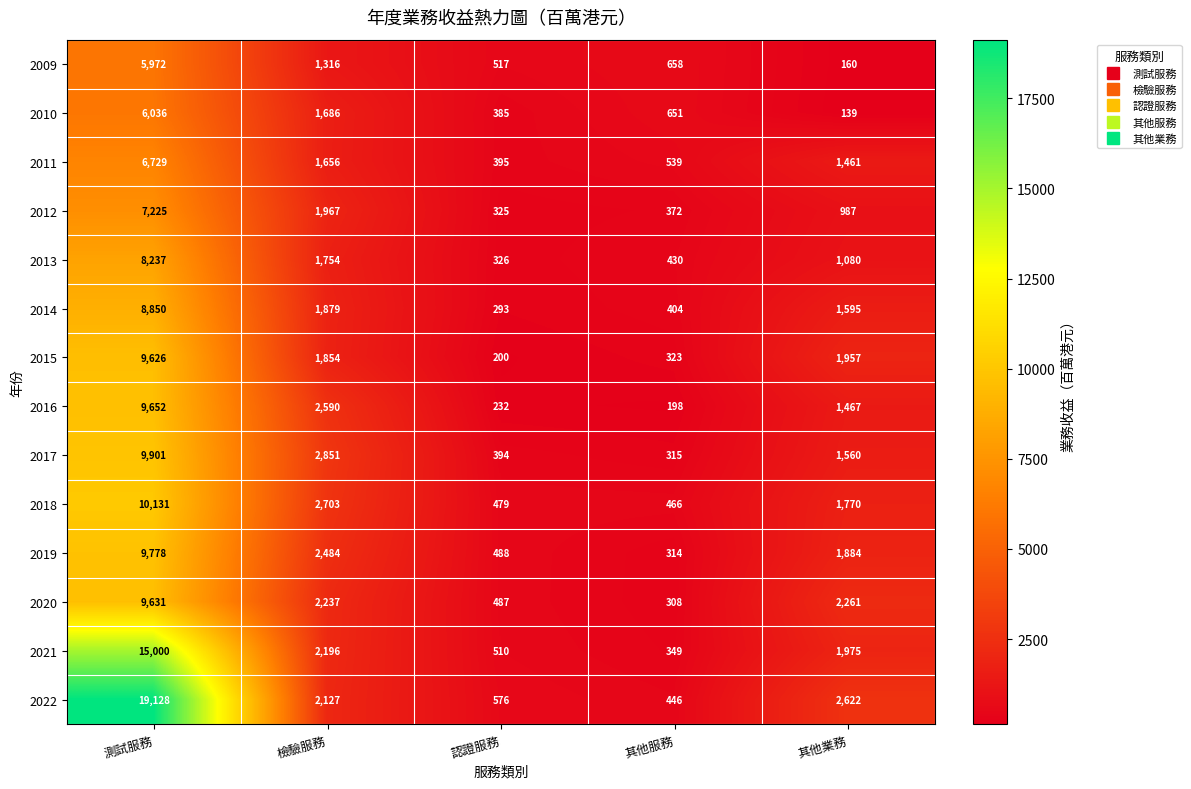

What is the approximate value of 2015 at 認證服務, to the nearest 50?

200